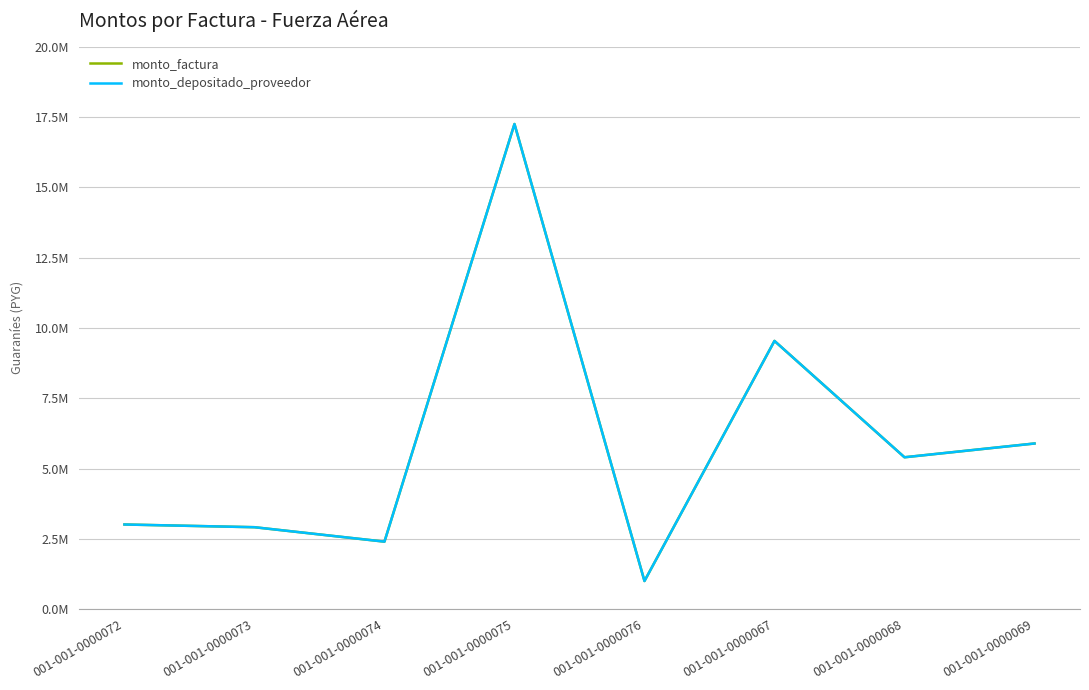

Does the chart display data point markers on the line(s)?

No